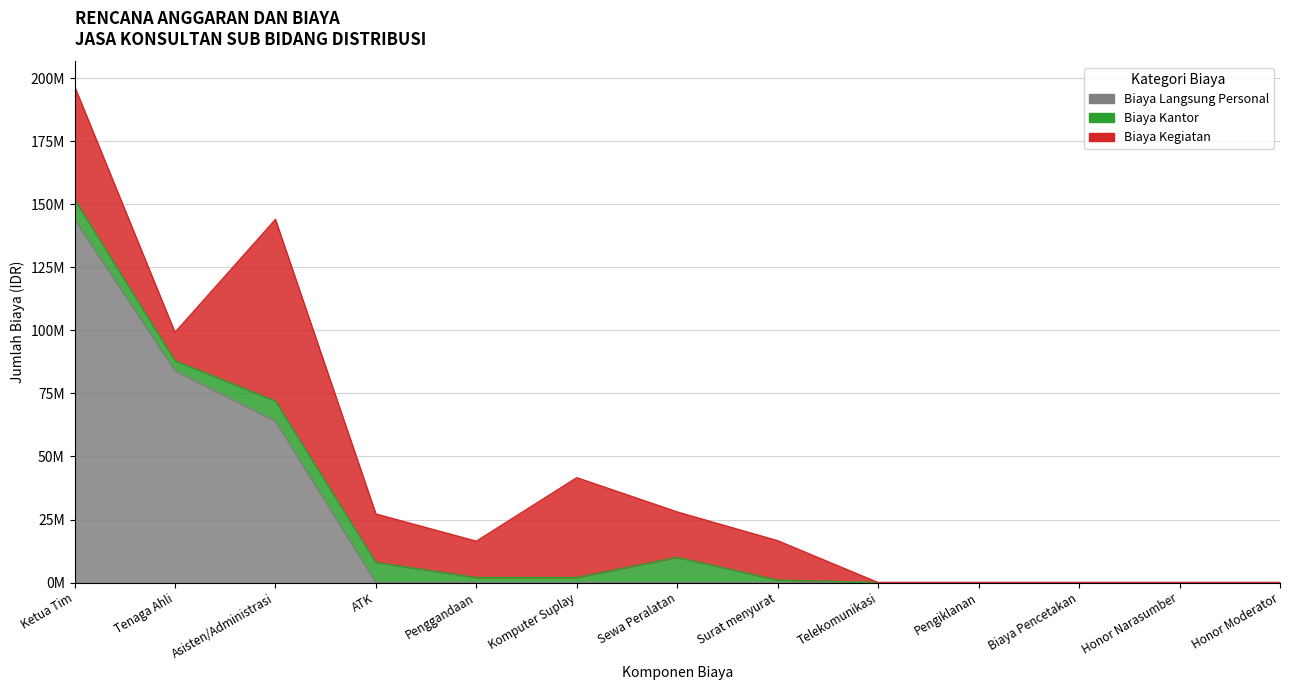

The Biaya Kantor series shows 2000000 at Komputer Suplay. True or false?

True